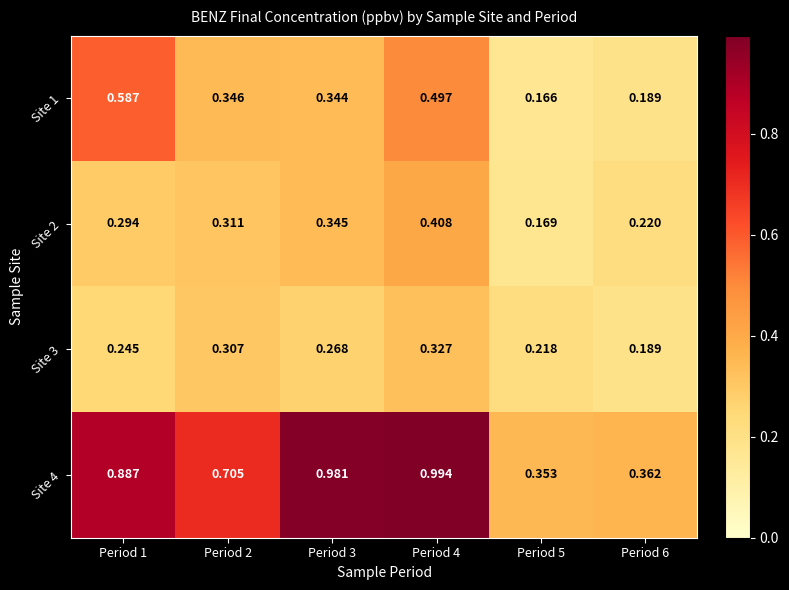

At which category is the sum across all series the highest?

Period 4